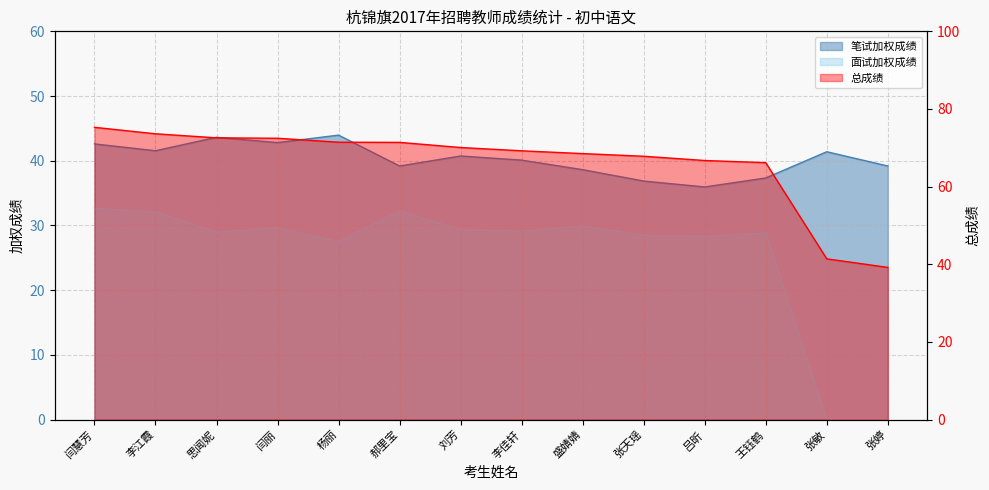

Reading left to right, what are all the values shown in this chart?

笔试加权成绩: 42.6	41.5	43.6	42.8	44.0	39.2	40.7	40.1	38.6	36.9	35.9	37.3	41.4	39.2
面试加权成绩: 32.7	32.1	28.9	29.6	27.5	32.2	29.3	29.1	29.9	28.5	28.3	28.8	0.0	0.0
总成绩: 75.3	73.6	72.6	72.5	71.4	71.4	70.1	69.2	68.5	67.8	66.7	66.2	41.4	39.2